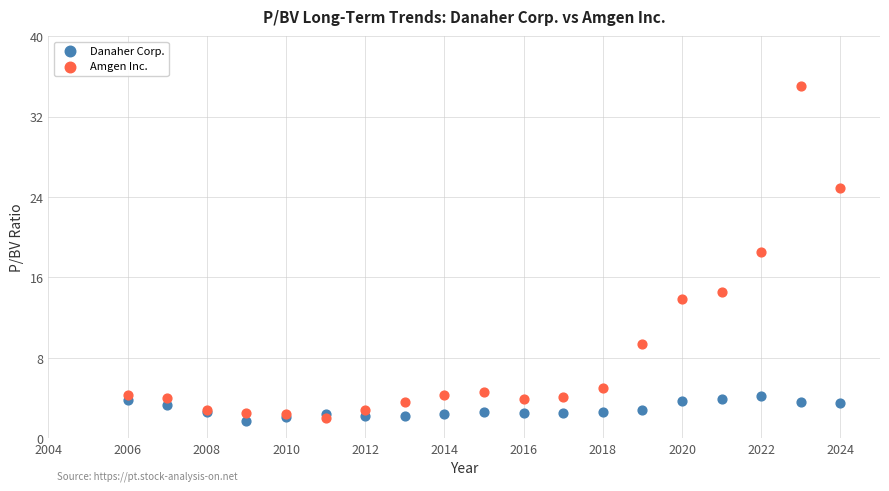

In the Amgen Inc. series, what Y value is closest to 18?

18.5